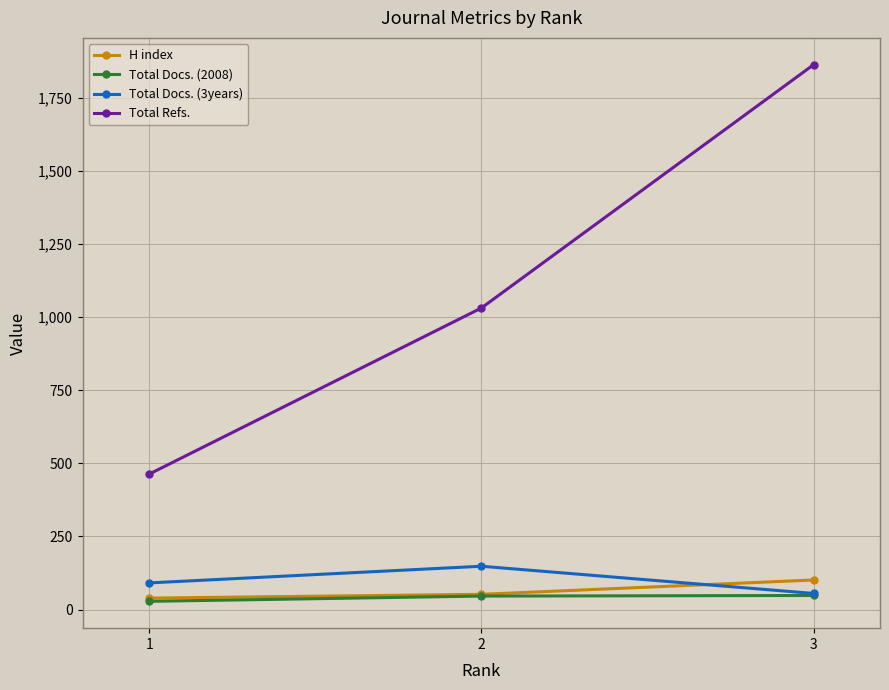

What is the value of the Total Docs. (2008) point at the 2nd from the left?

46